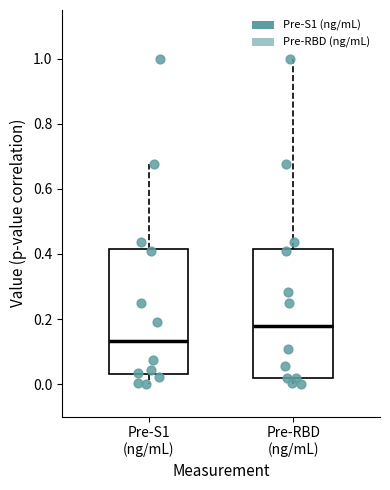

Which box has the highest median line?

Pre-RBD (ng/mL)